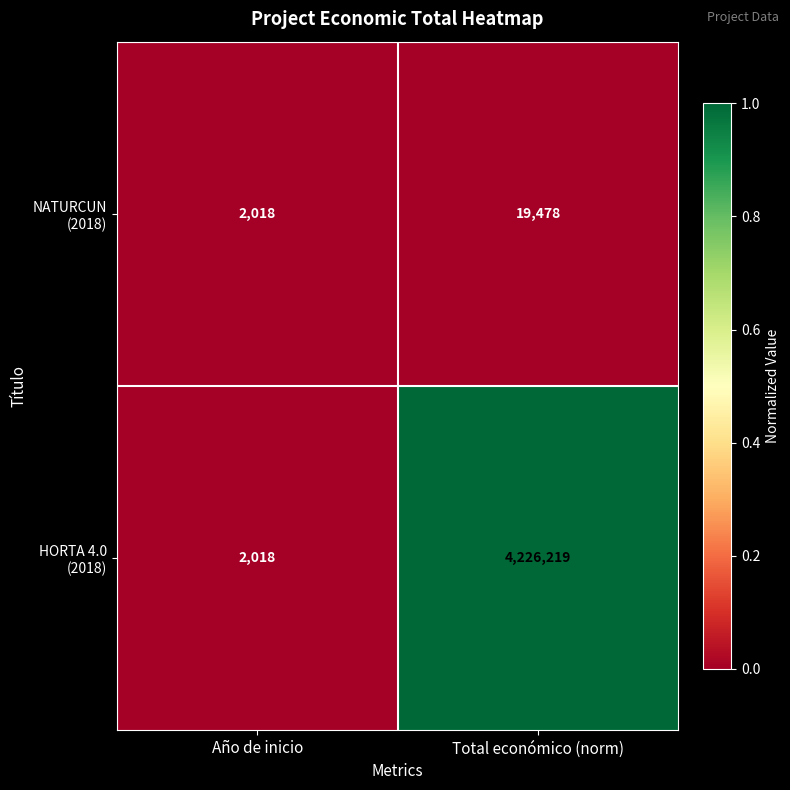

What is the spread (max minus min) of values at Total económico (norm)?

4206741